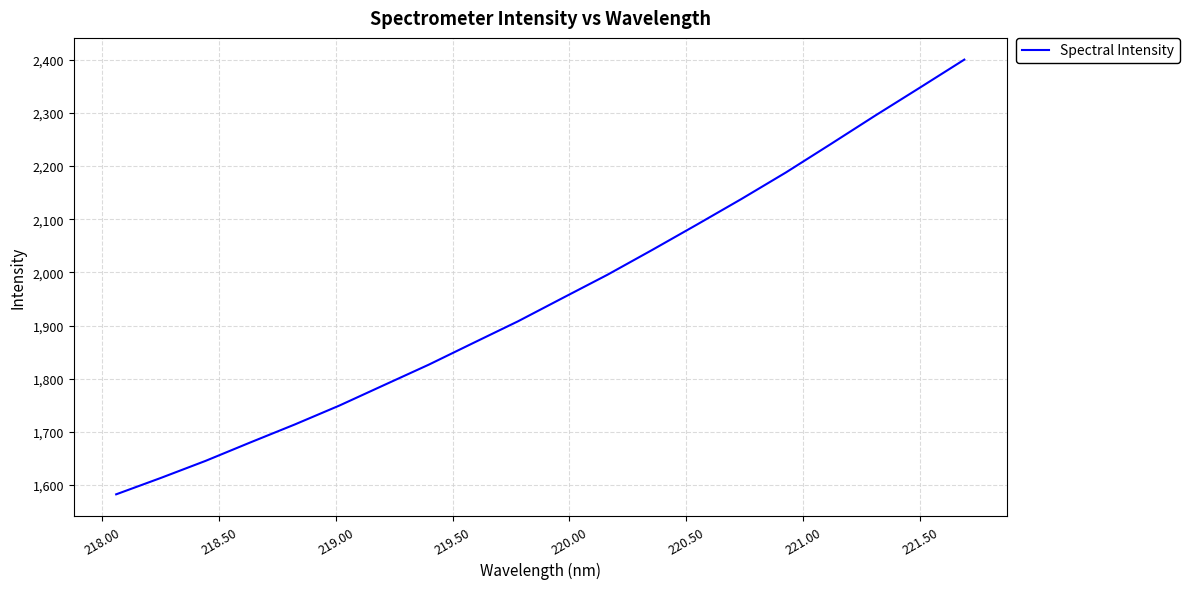

What is the maximum value shown in the chart?

2400.0